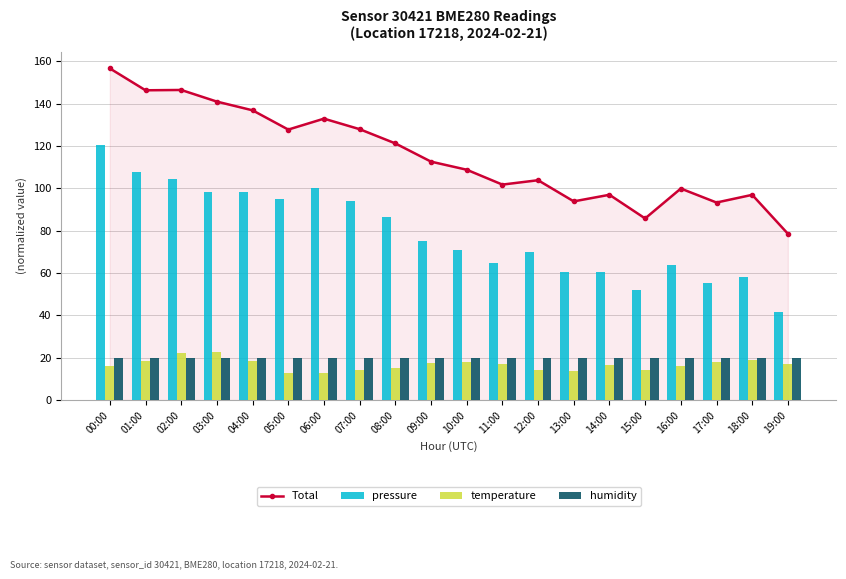

Rank the categories by temperature value from highest to lowest.

03:00, 02:00, 18:00, 01:00, 04:00, 10:00, 17:00, 09:00, 11:00, 19:00, 14:00, 00:00, 16:00, 08:00, 07:00, 12:00, 15:00, 13:00, 05:00, 06:00